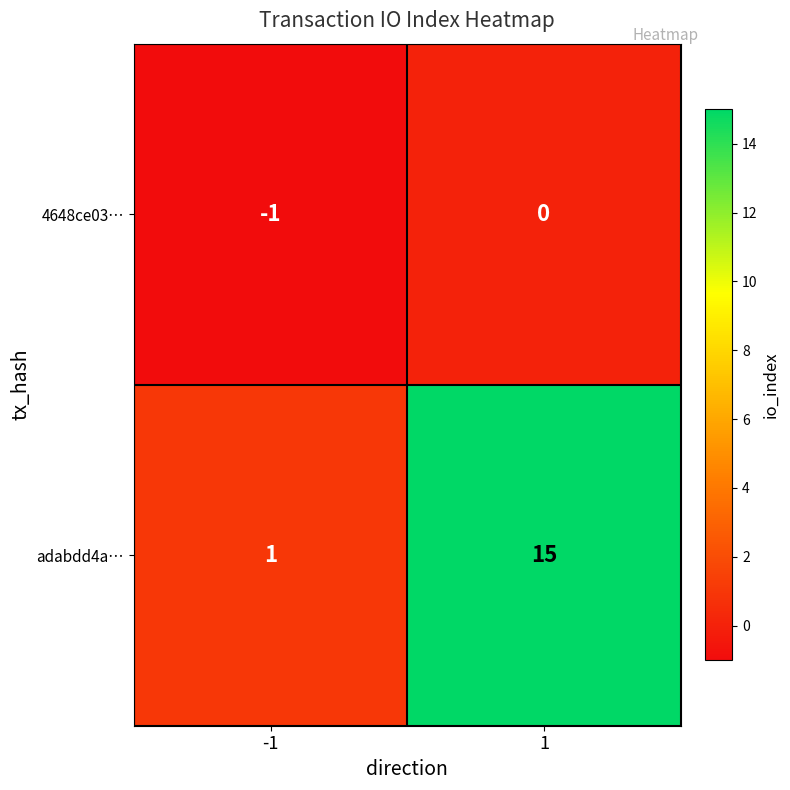

What is the difference between the maximum and minimum values in the adabdd4a… series?

14